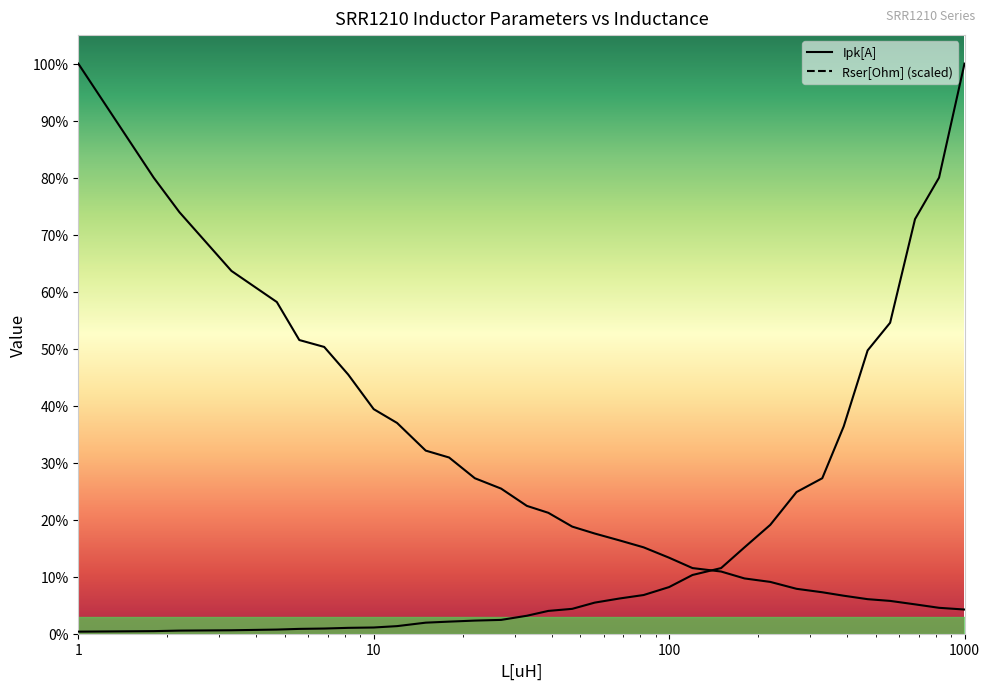

At how many categories does at least one series exceed 9?

8